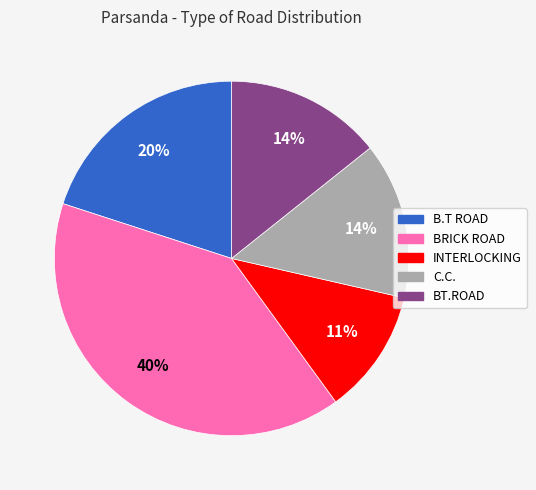

How many slices are in this pie chart?

5